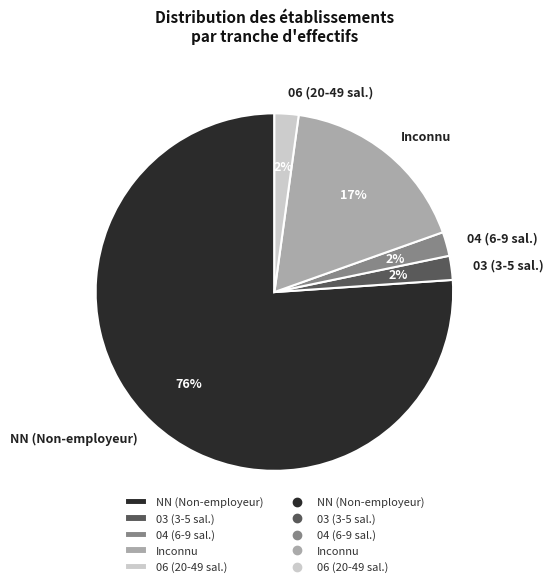

What percentage is the Inconnu slice, to the nearest percent?

17%